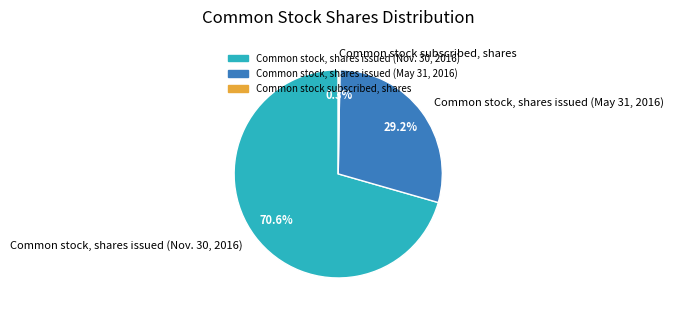

What is the ratio of the value at Common stock, shares issued (Nov. 30, 2016) to the value at Common stock, shares issued (May 31, 2016)?

2.4